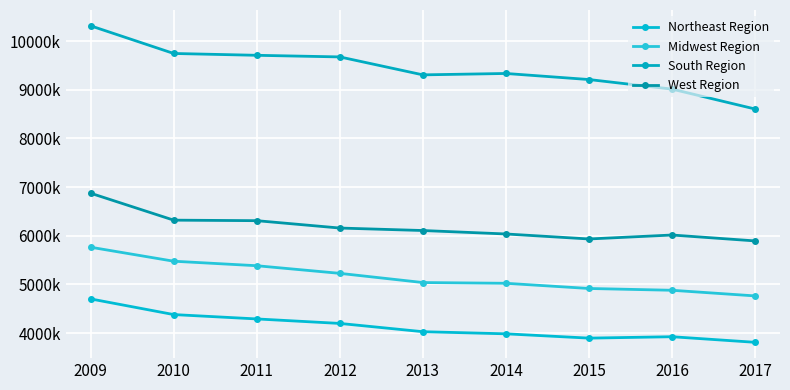

What is the difference between the second highest and second lowest values in the Midwest Region series?

597200